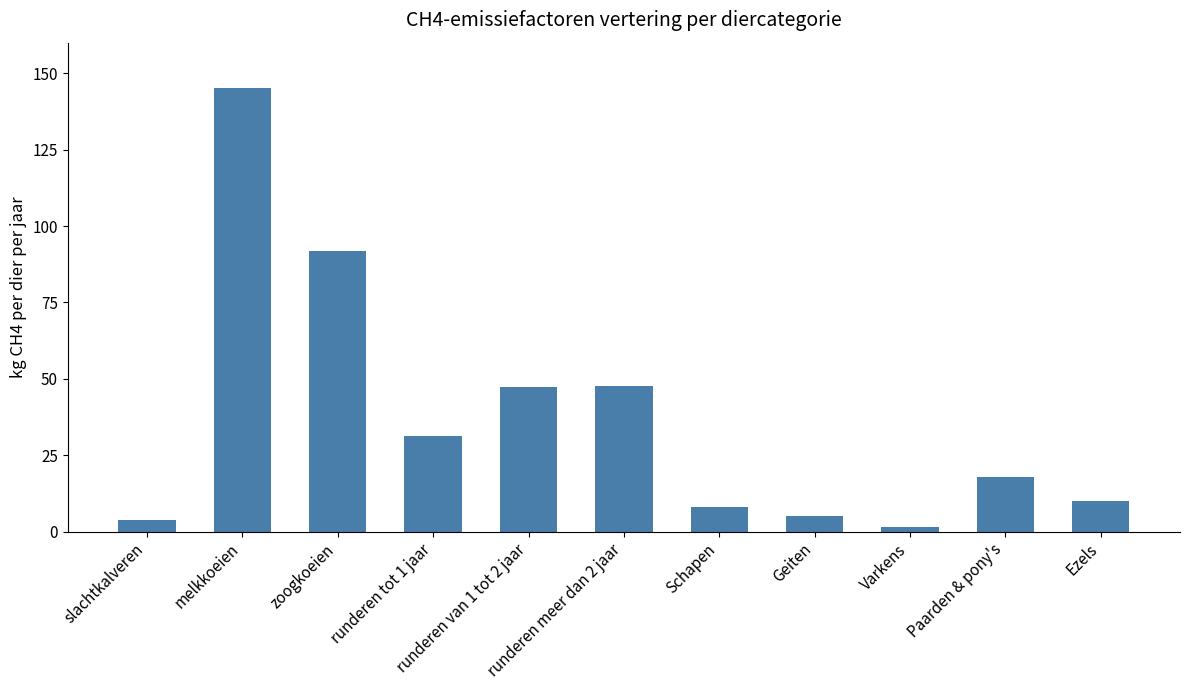

What is the value of the 3rd bar from the left?

91.9